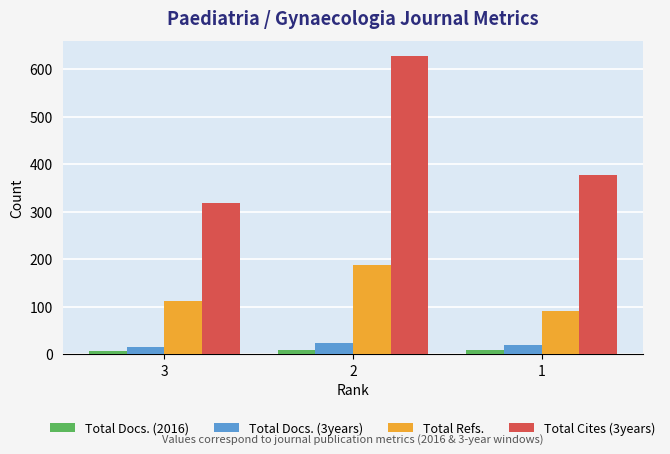

True or false: Total Cites (3years) has a value of 319 at 3.

True